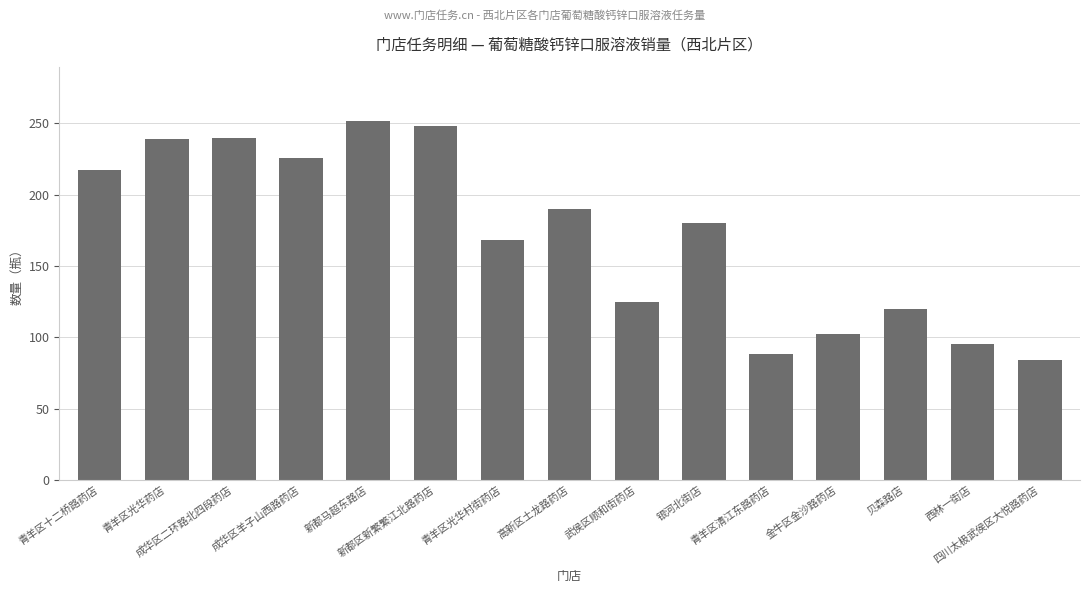

The chart shows a value of 245 at 青羊区光华村街药店. True or false?

False